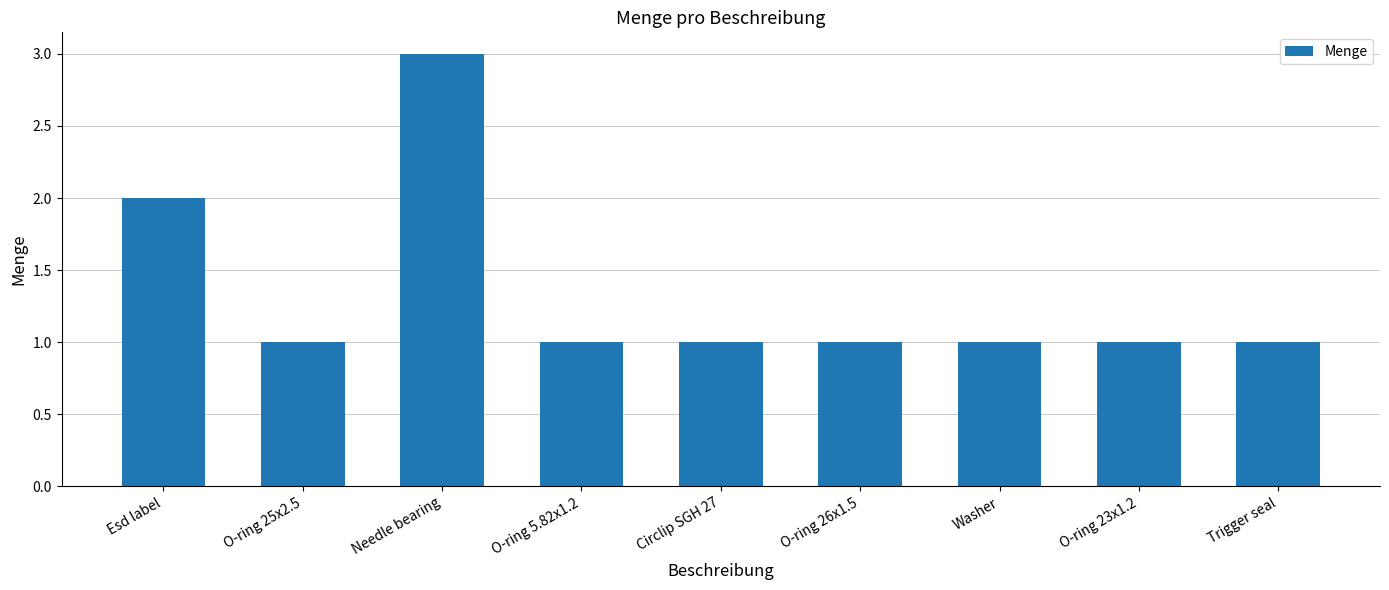

What is the label of the 9th bar from the left?

Trigger seal